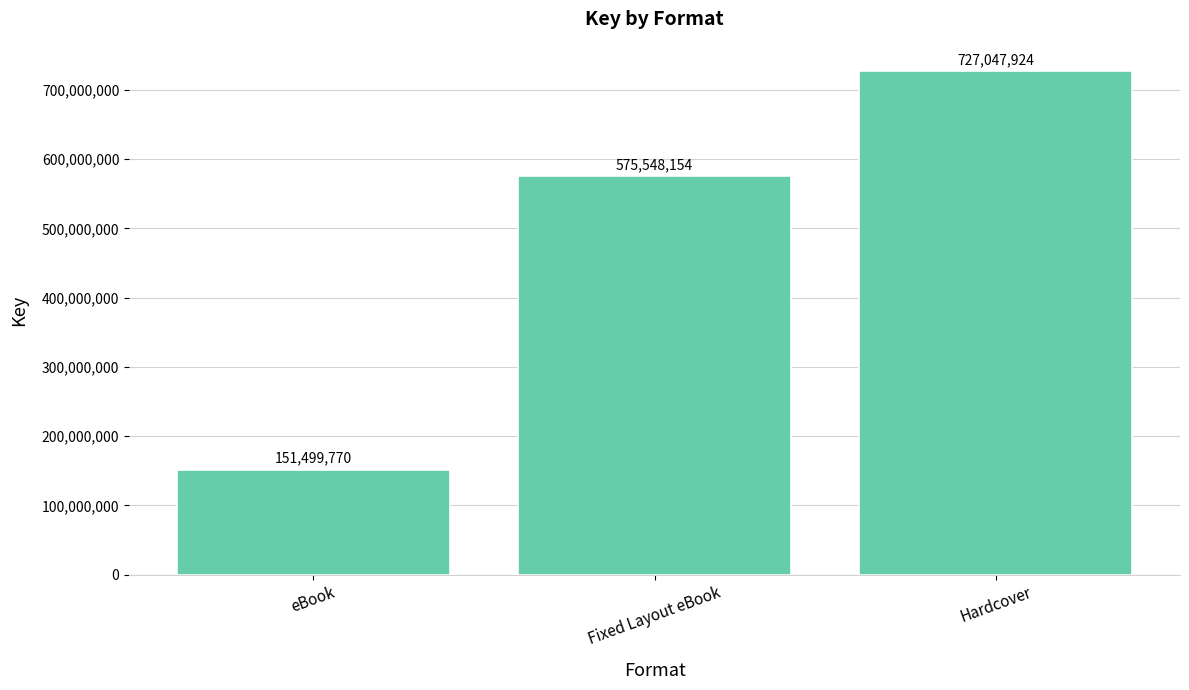

At which label is the value closest to 439273847?

Fixed Layout eBook